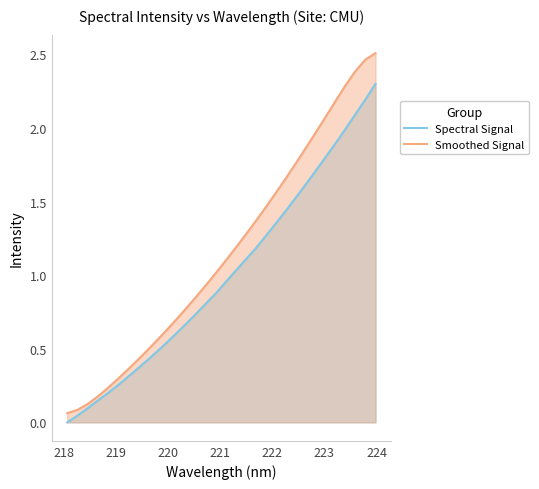

Which series has the largest range (max minus min)?

Smoothed Signal